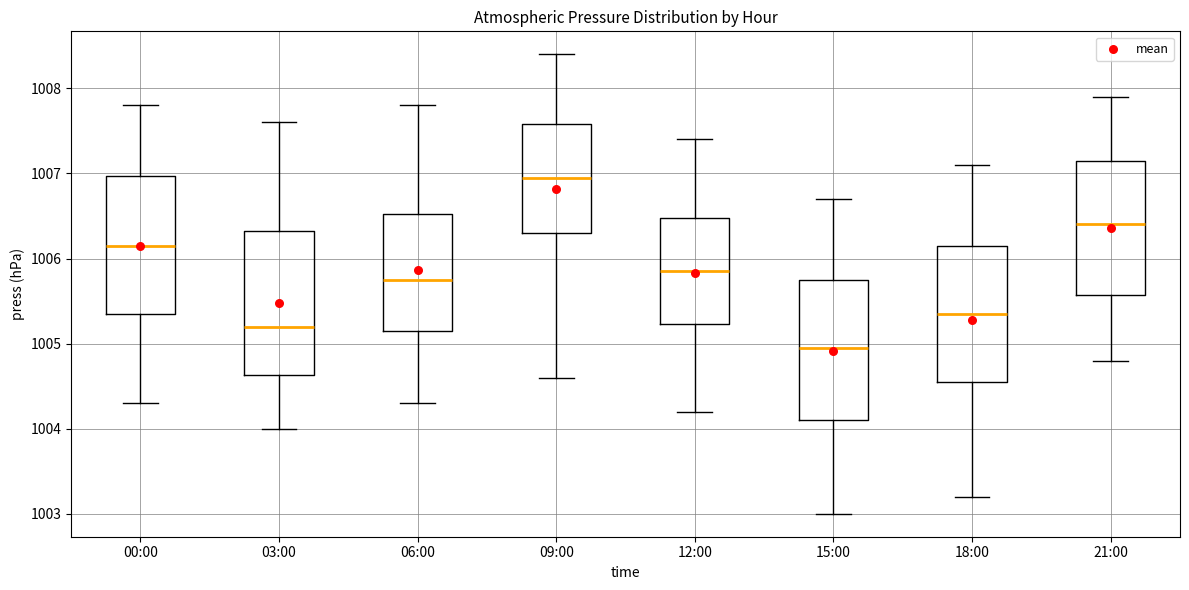

Reading left to right, transcribe this box plot: for each box, give where its median line is, the range the box spans, and where its two whiskers end, as read against the y-axis. The values are not printed on the chart, so give them approximately, as read against the axis.

00:00: median 1006.2, box 1005.4 to 1007.0, whiskers 1004.3 to 1007.8
03:00: median 1005.2, box 1004.6 to 1006.3, whiskers 1004.0 to 1007.6
06:00: median 1005.8, box 1005.2 to 1006.5, whiskers 1004.3 to 1007.8
09:00: median 1007.0, box 1006.3 to 1007.6, whiskers 1004.6 to 1008.4
12:00: median 1005.9, box 1005.2 to 1006.5, whiskers 1004.2 to 1007.4
15:00: median 1005.0, box 1004.1 to 1005.8, whiskers 1003.0 to 1006.7
18:00: median 1005.4, box 1004.6 to 1006.2, whiskers 1003.2 to 1007.1
21:00: median 1006.4, box 1005.6 to 1007.2, whiskers 1004.8 to 1007.9